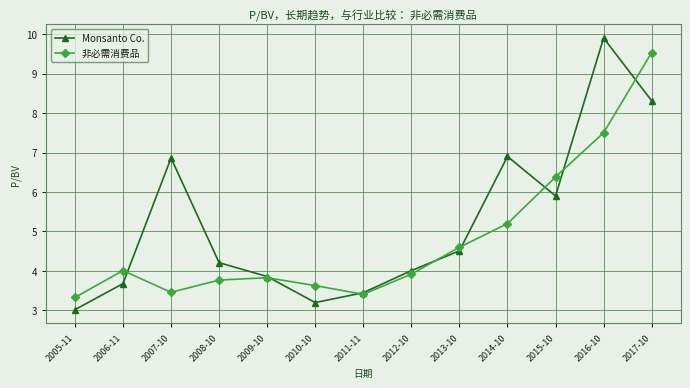

What is the sum of the Monsanto Co. values at 2011-11 and 2010-10?

6.7